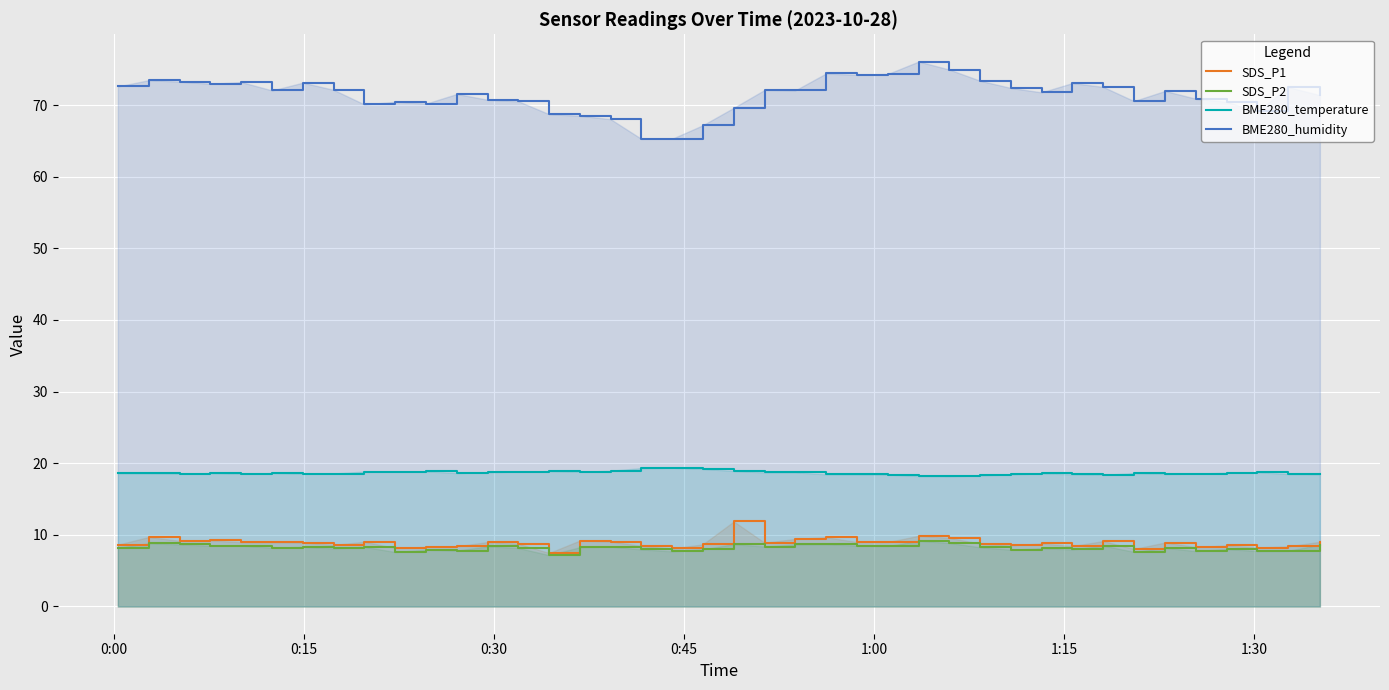

How many distinct data groups are displayed?

4